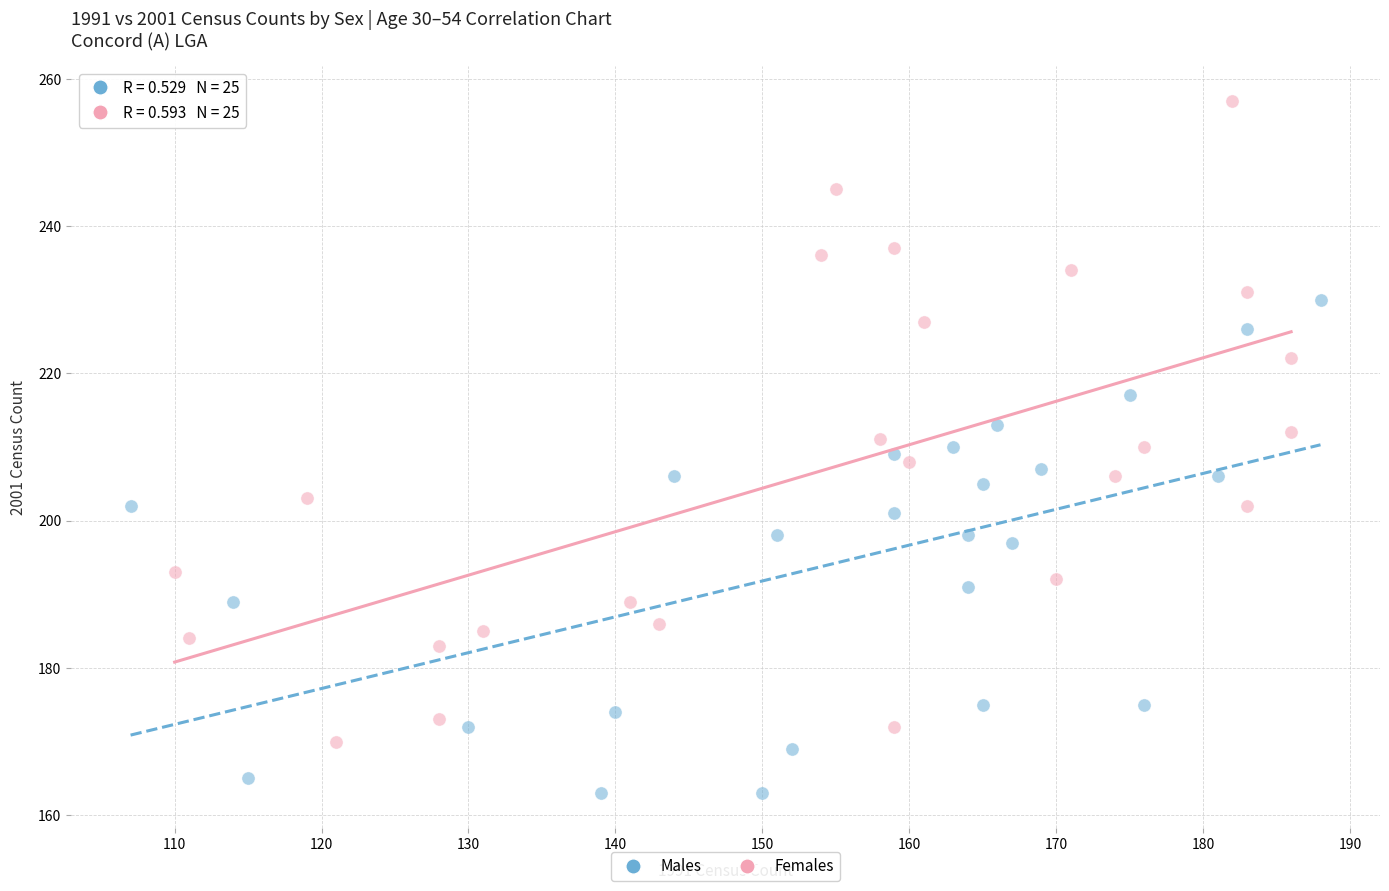

Which series reaches the maximum Y coordinate?

Females